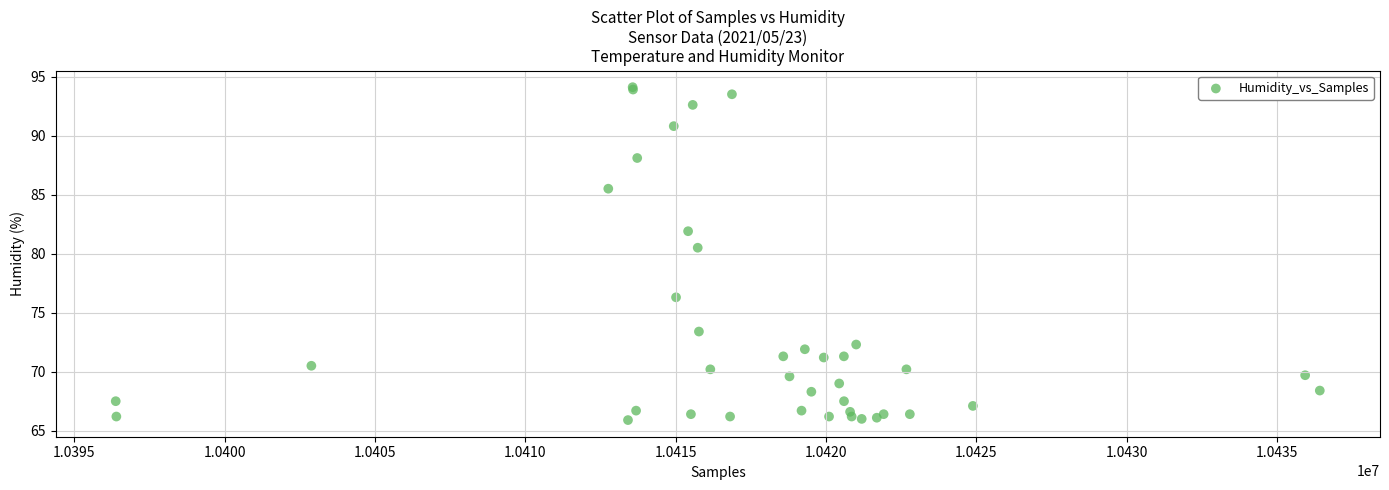

What Y value in the scatter plot is closest to 80?

80.5